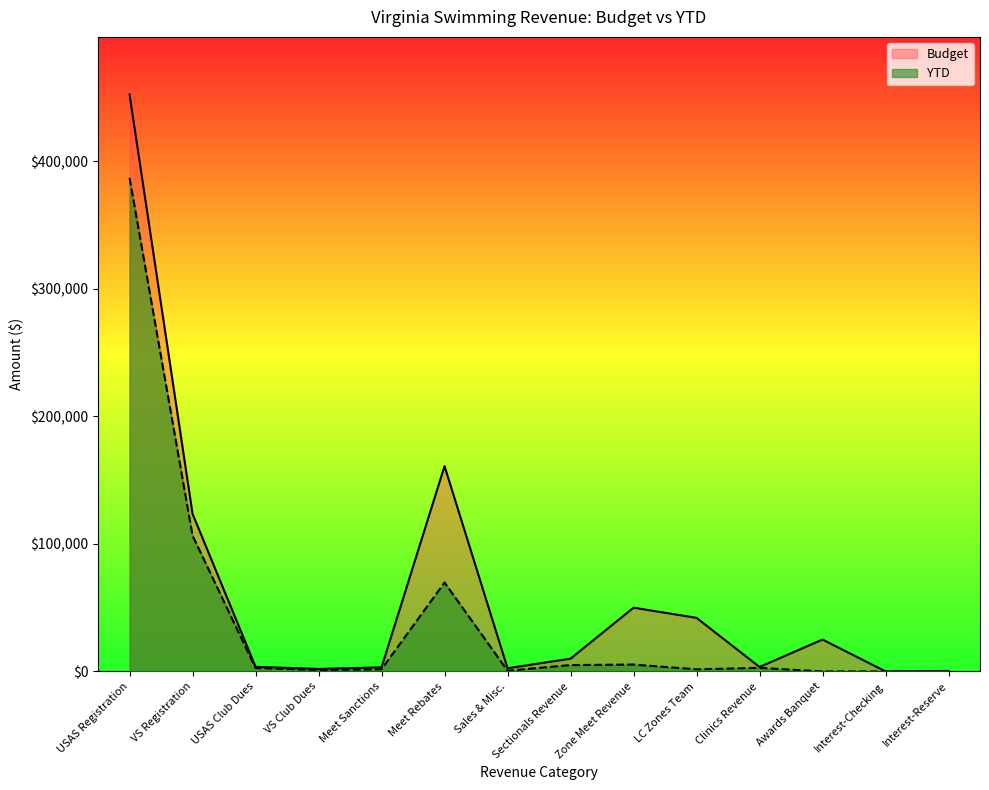

Reading left to right, transcribe all the data shown in this chart.

Budget: 452400.0	123600.0	3640.0	1960.0	3200.0	161000.0	2500.0	10000.0	50000.0	42025.0	3500.0	25000.0	25.0	400.0
YTD: 387102.0	106495.1	2660.0	1140.0	1700.0	69738.2	570.4	5000.0	5393.7	1675.4	2778.5	0.0	8.7	51.8